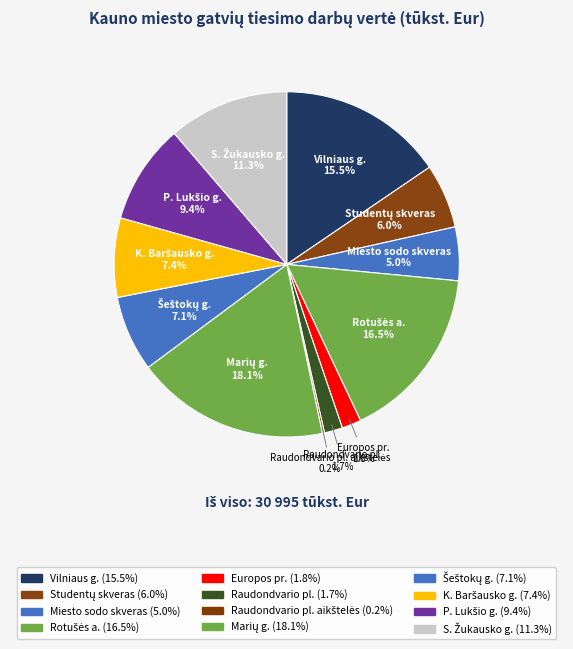

What is the ratio of the value at Vilniaus g. to the value at Raudondvario pl.?

9.1